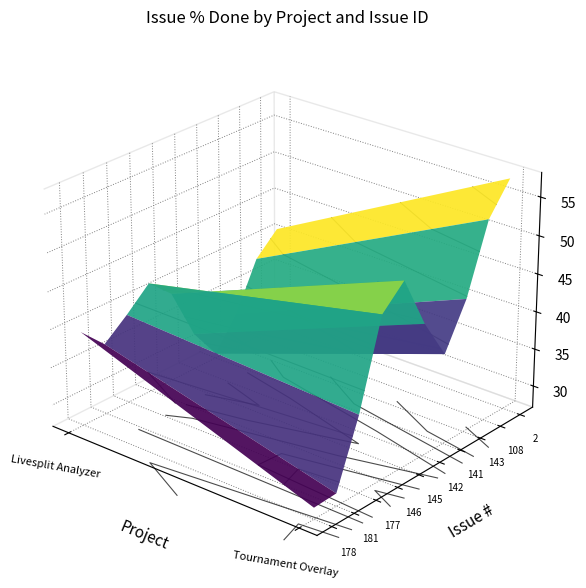

Which series has the widest spread of values?

Livesplit Analyzer